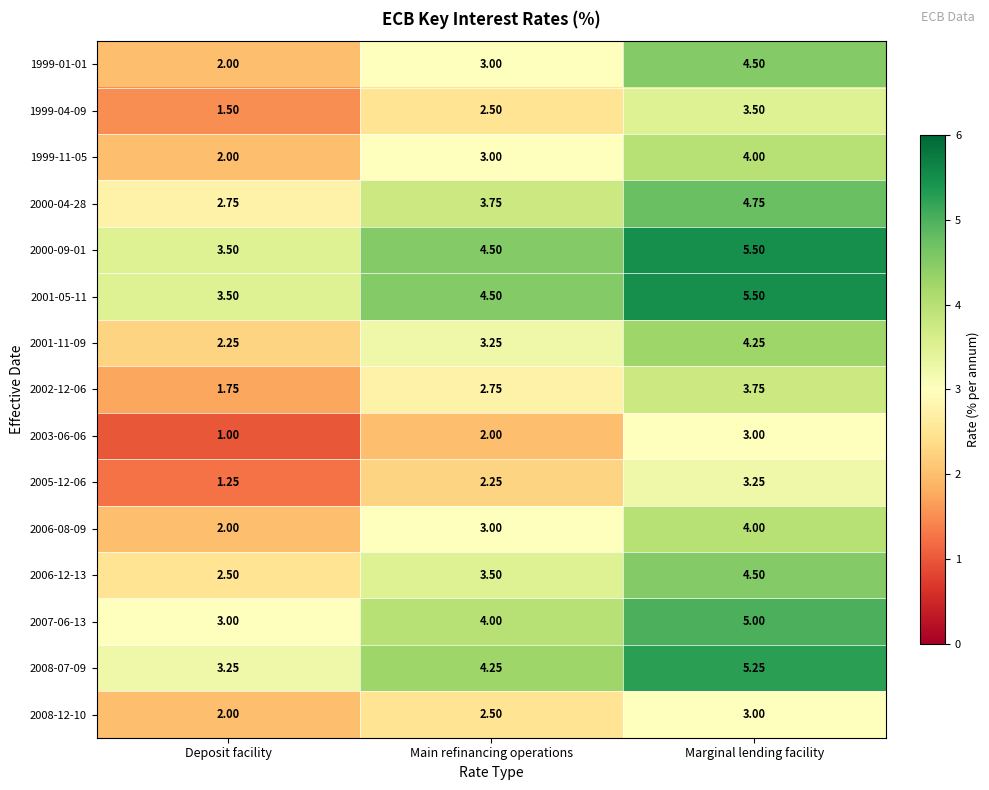

Where does the 2000-04-28 series first go above 3?

Main refinancing operations